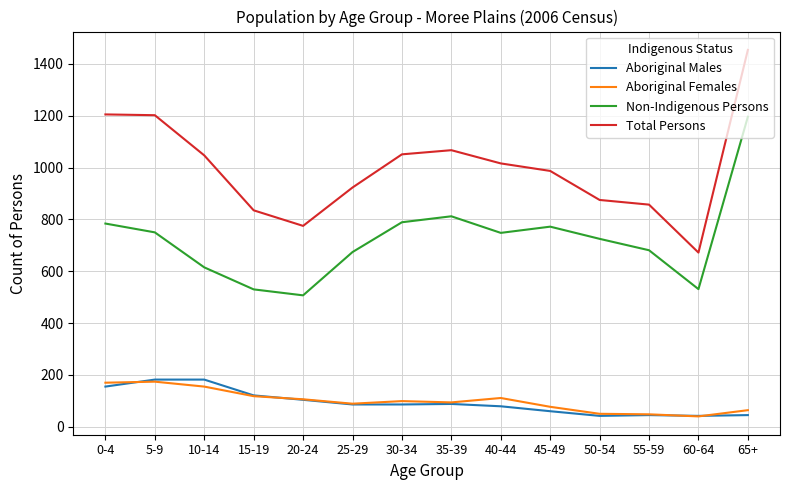

What are all the series names shown in the legend?

Aboriginal Males, Aboriginal Females, Non-Indigenous Persons, Total Persons